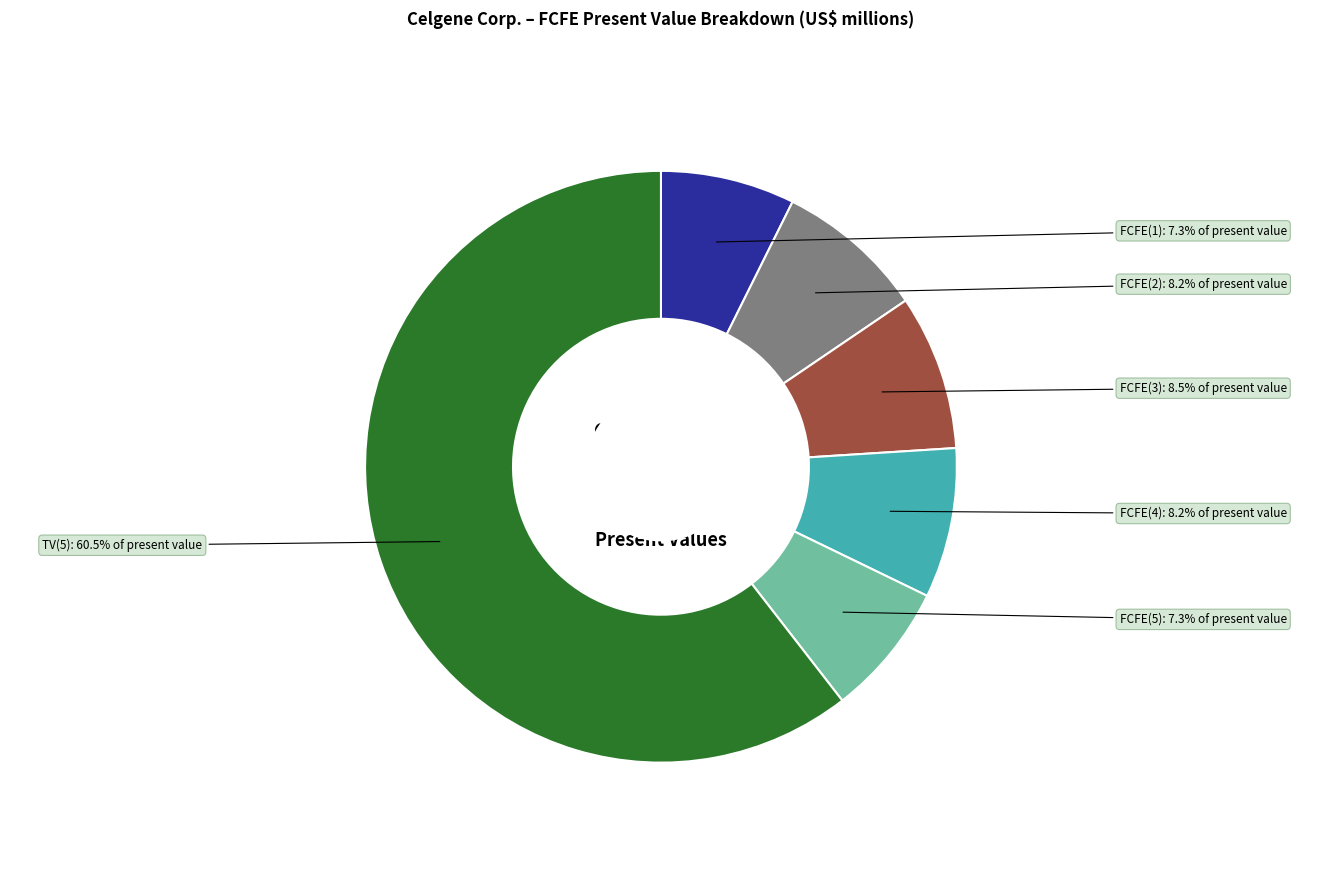

Is there any slice that represents more than half of the pie?

Yes